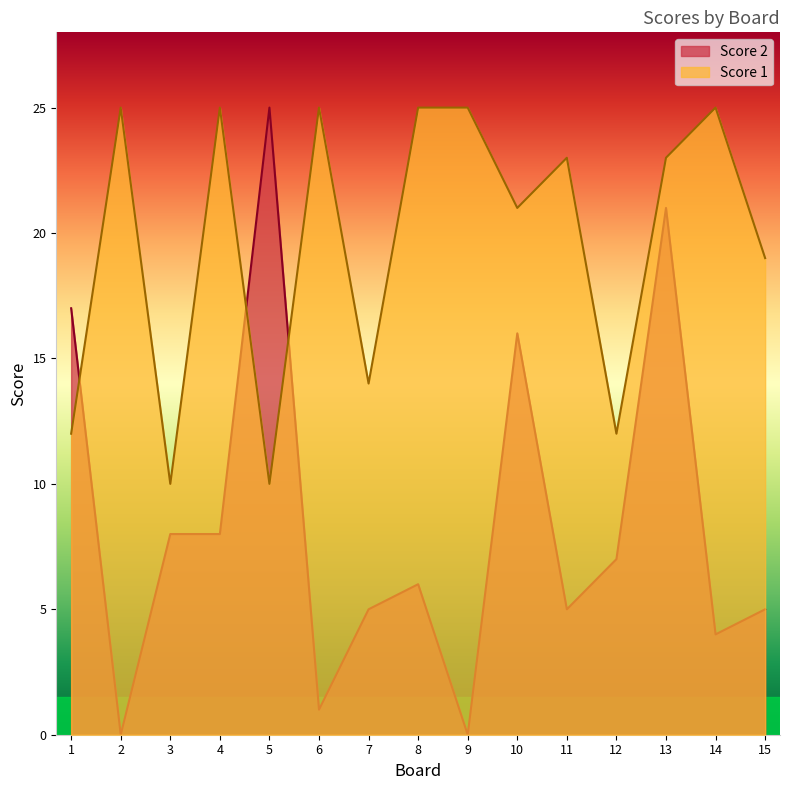

How many Score 1 values are between 12 and 25?

13